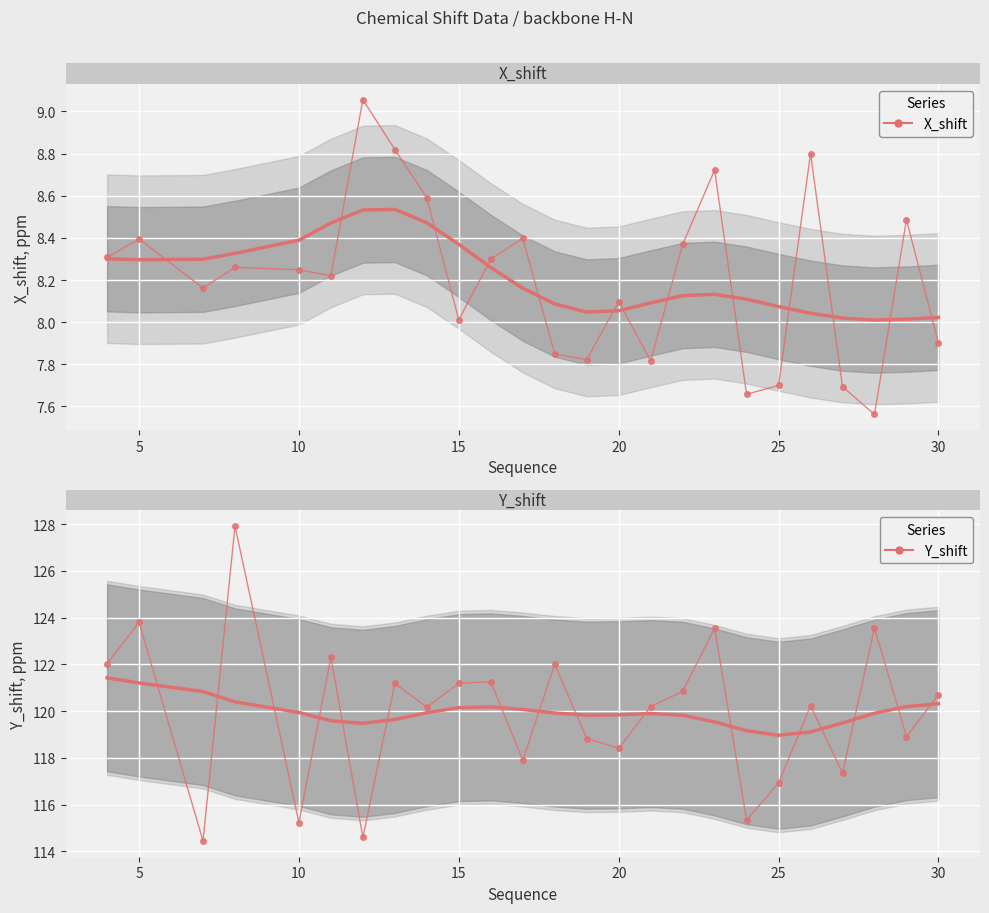

What is the maximum value shown in the chart?

127.9